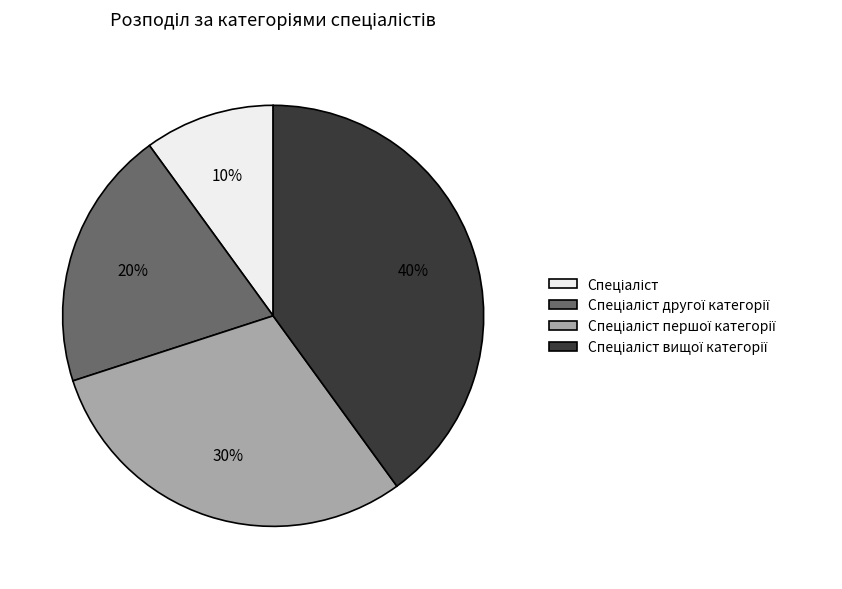

Does any single category account for the majority?

No